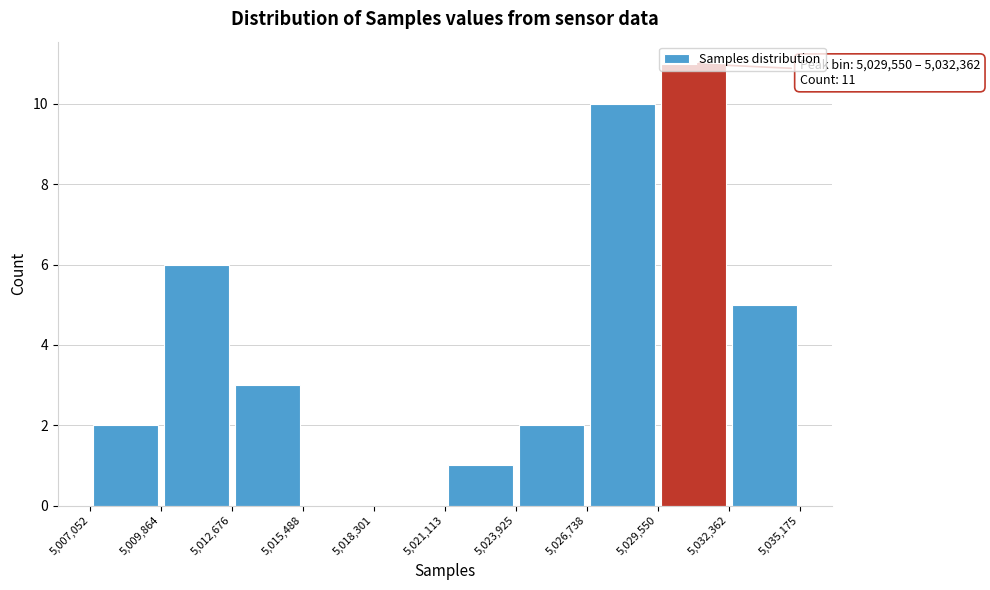

Which range on the x-axis has the tallest bar?

5,029,550 to 5,032,362